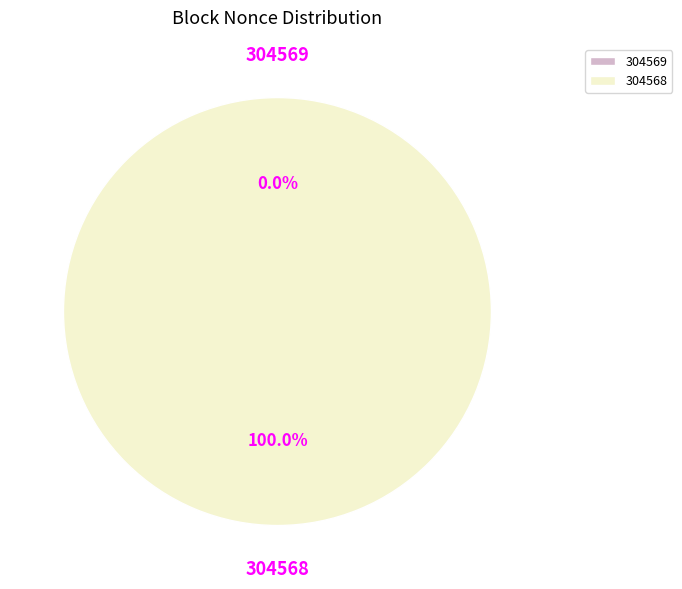

True or false: 304568 accounts for 100% of the total.

True